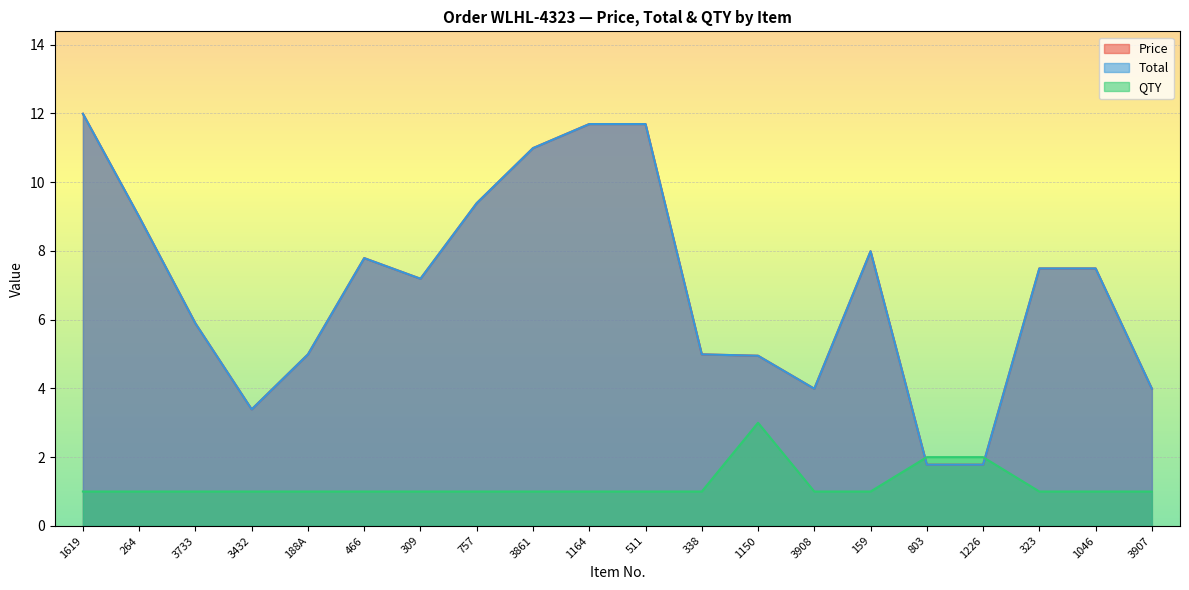

At how many categories does at least one series exceed 1?

20